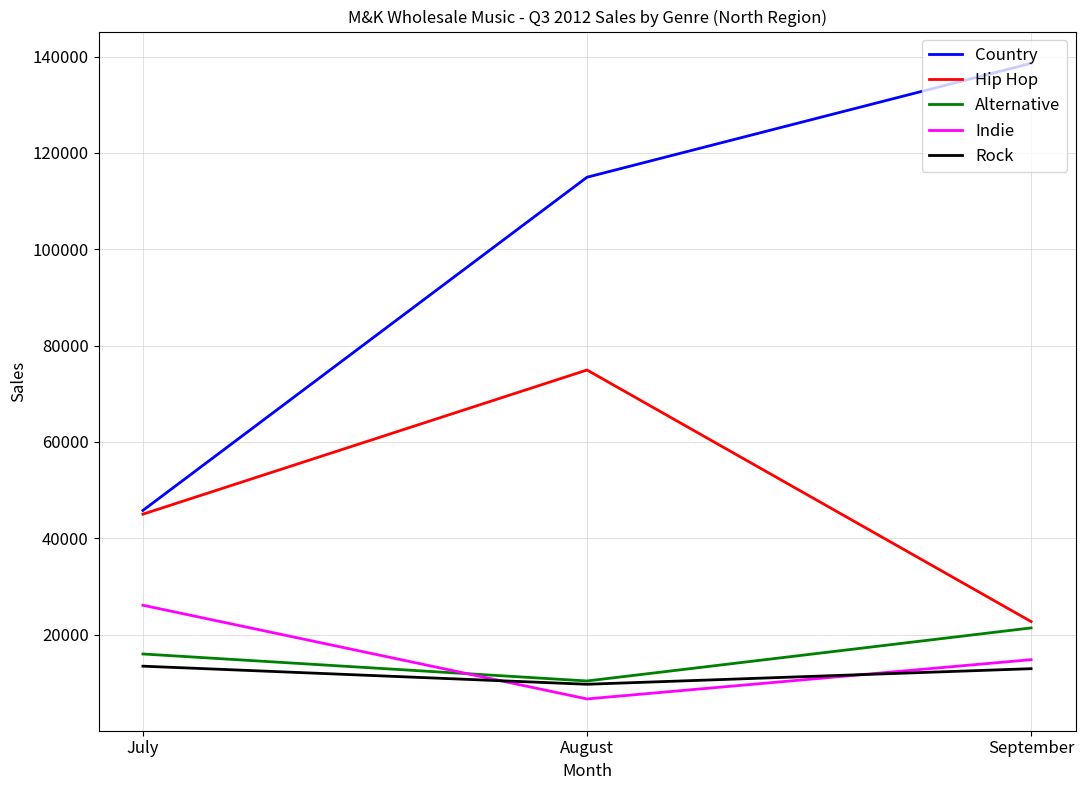

Between July and September, which series saw the biggest shift?

Country